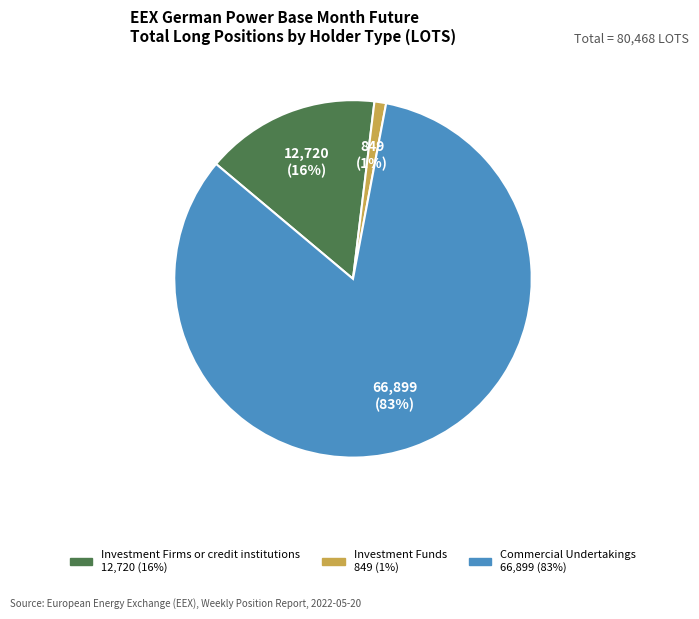

Which has a higher value, Investment Firms or credit institutions or Investment Funds?

Investment Firms or credit institutions